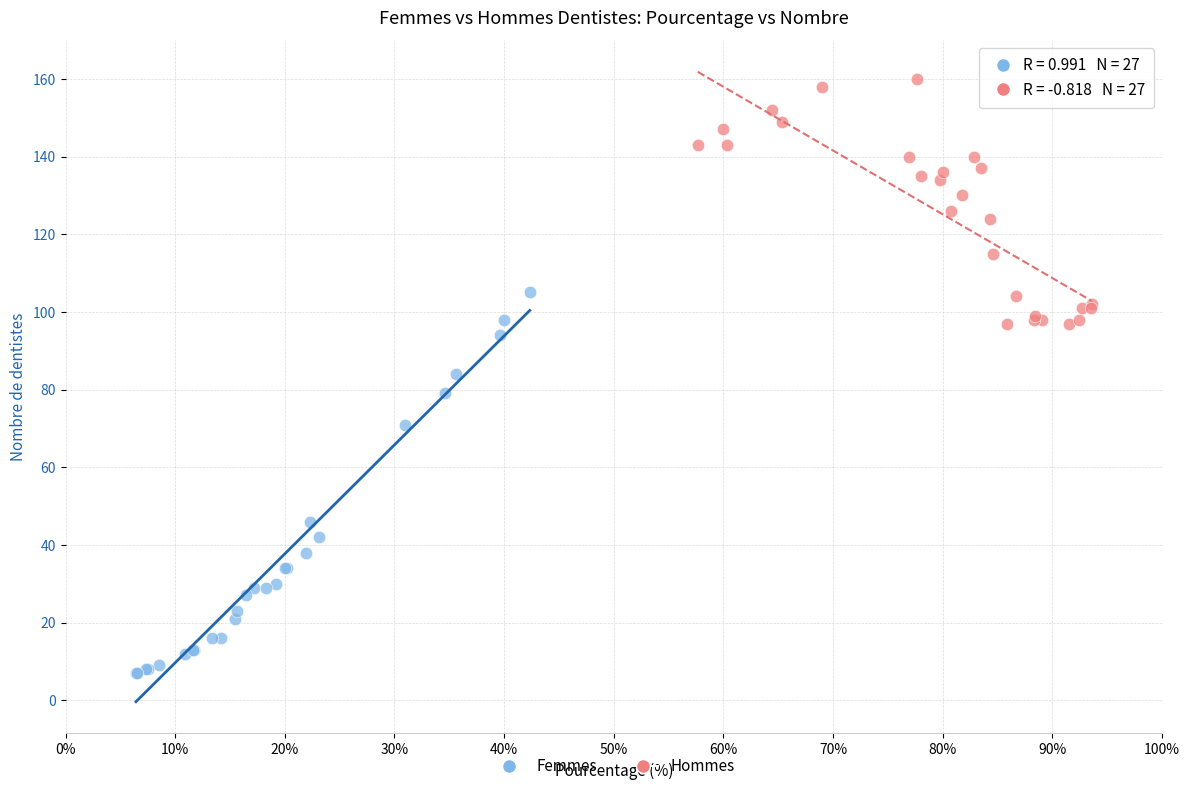

Which series reaches the maximum Y coordinate?

Hommes